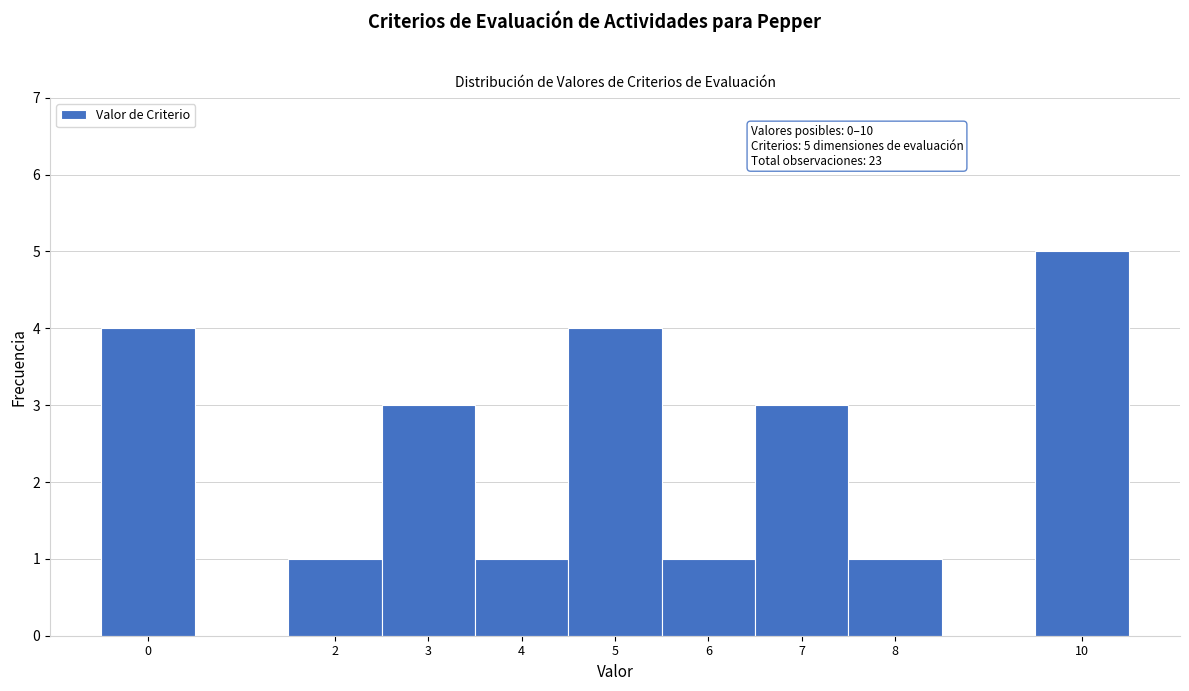

Which range on the x-axis has the tallest bar?

9.5 to 10.5